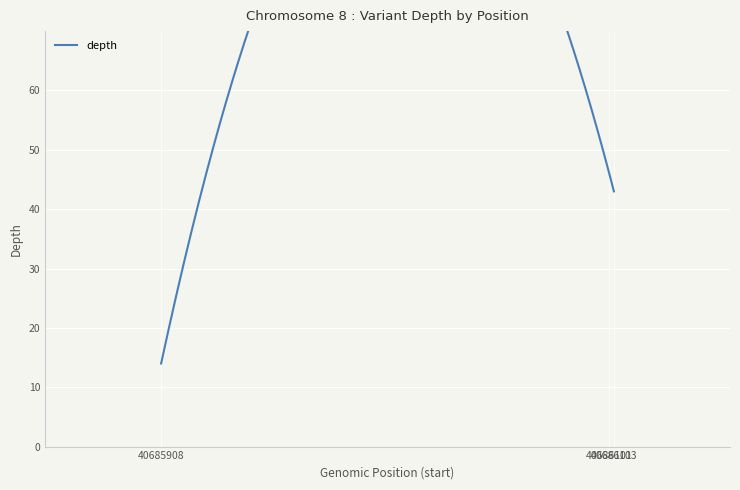

List the labels in order of value, largest first.

40686101, 40686103, 40685908